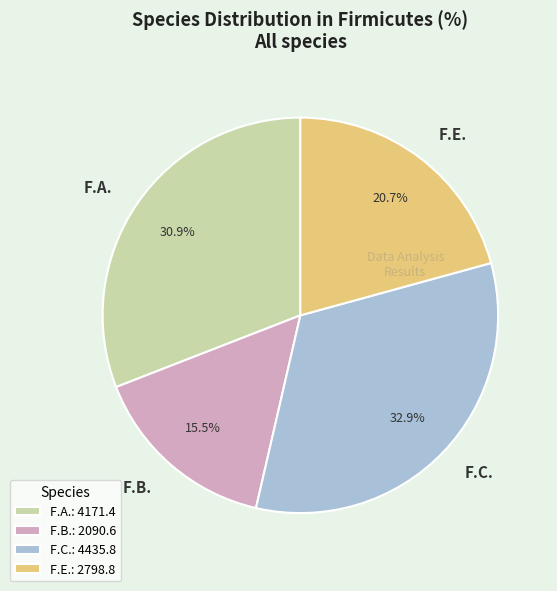

What portion of the pie excludes F.A.?

69.1%